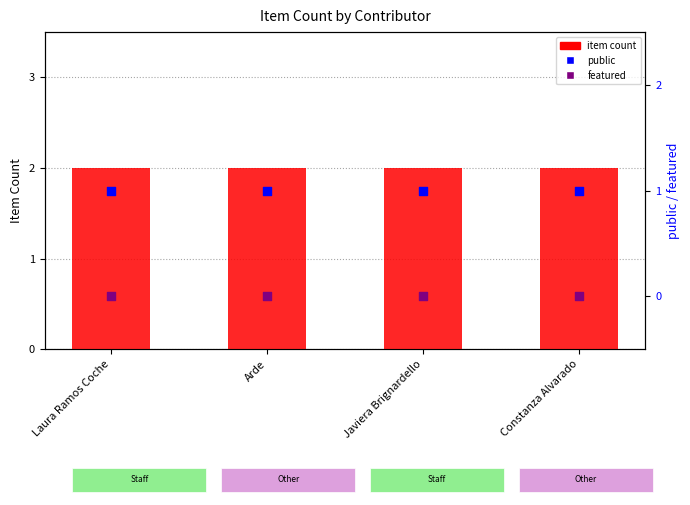

What is the total value across all series at Javiera Brignardello?

3